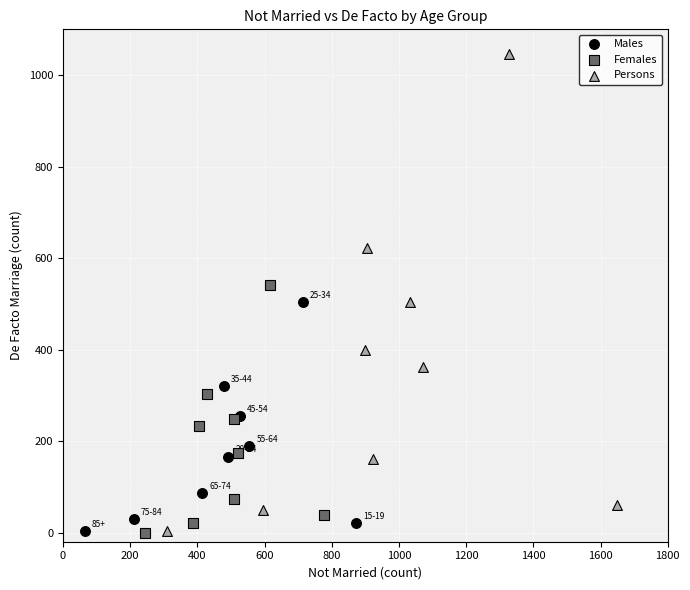

What are all the series names shown in the legend?

Males, Females, Persons